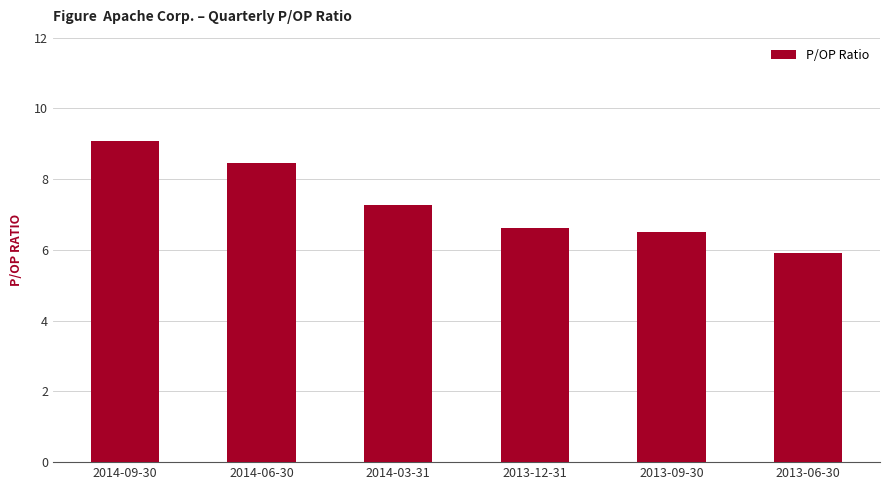

Are the bars grouped side by side (vs. stacked)?

No